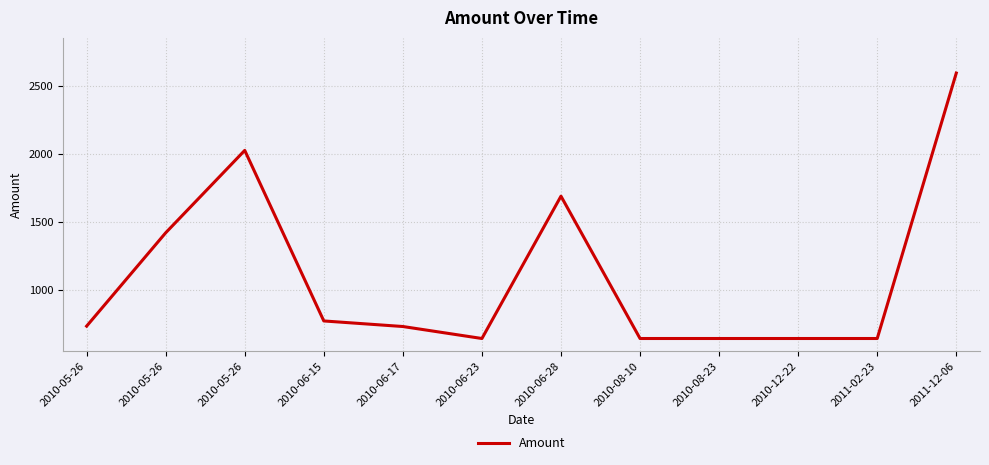

How many lines are shown in the chart?

1